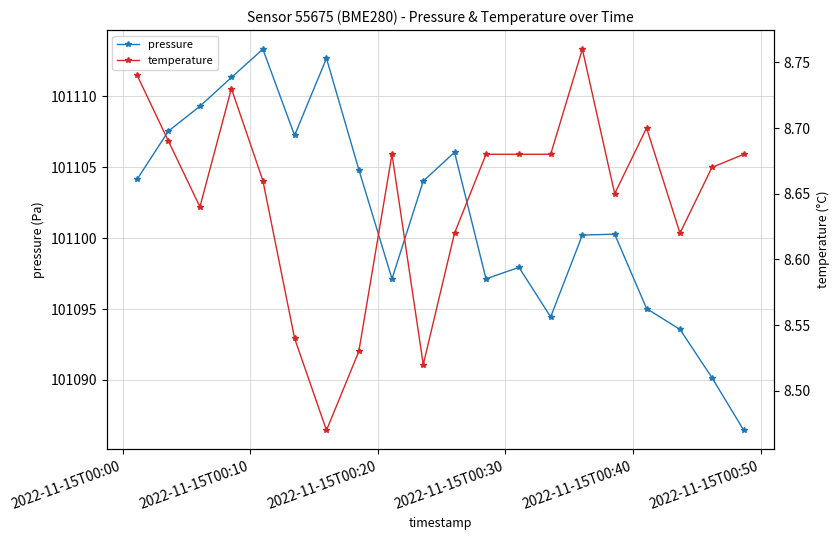

How many interior local valleys does the pressure series have?

4